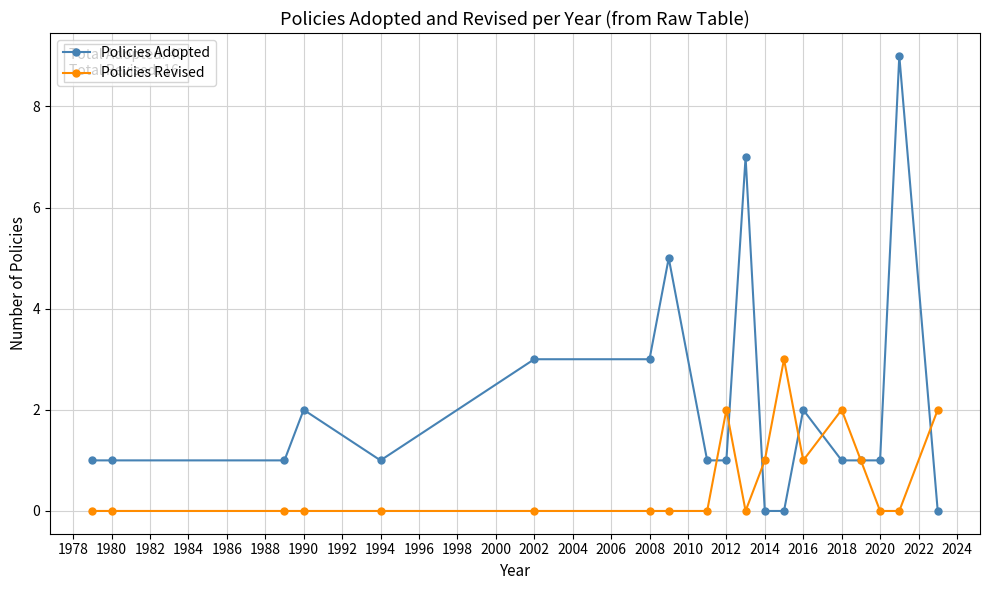

What is the value of the Policies Revised point at the 10th from the left?

2